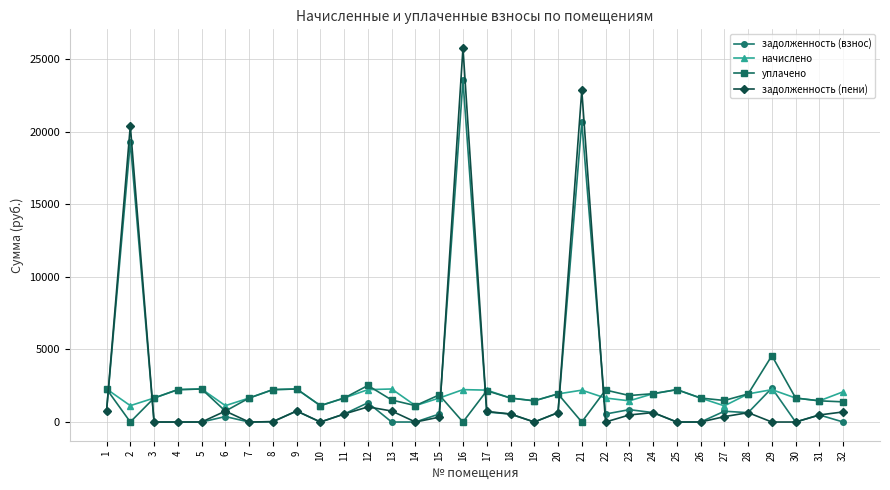

List the series in order of their peak value, highest first.

задолженность (пени), задолженность (взнос), уплачено, начислено